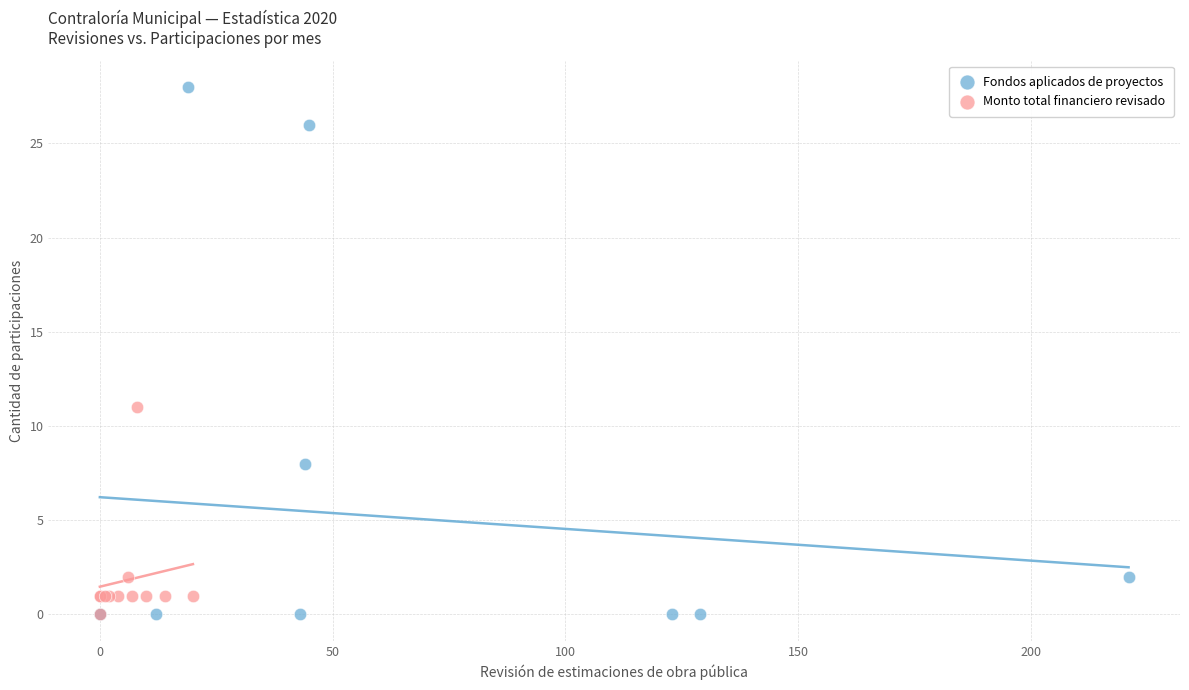

Which series has the widest spread of Y values?

Fondos aplicados de proyectos